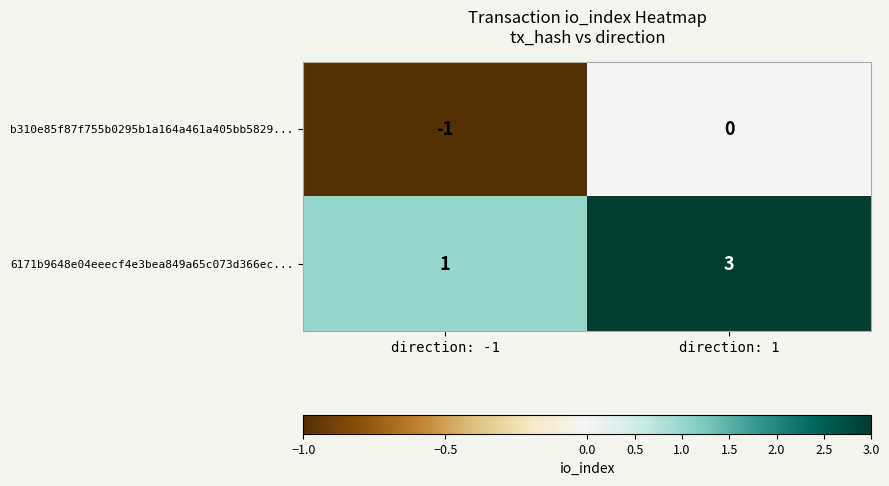

Is it true that 6171b9648e04eeecf4e3bea849a65c073d366ec... equals 3 at direction: 1?

True